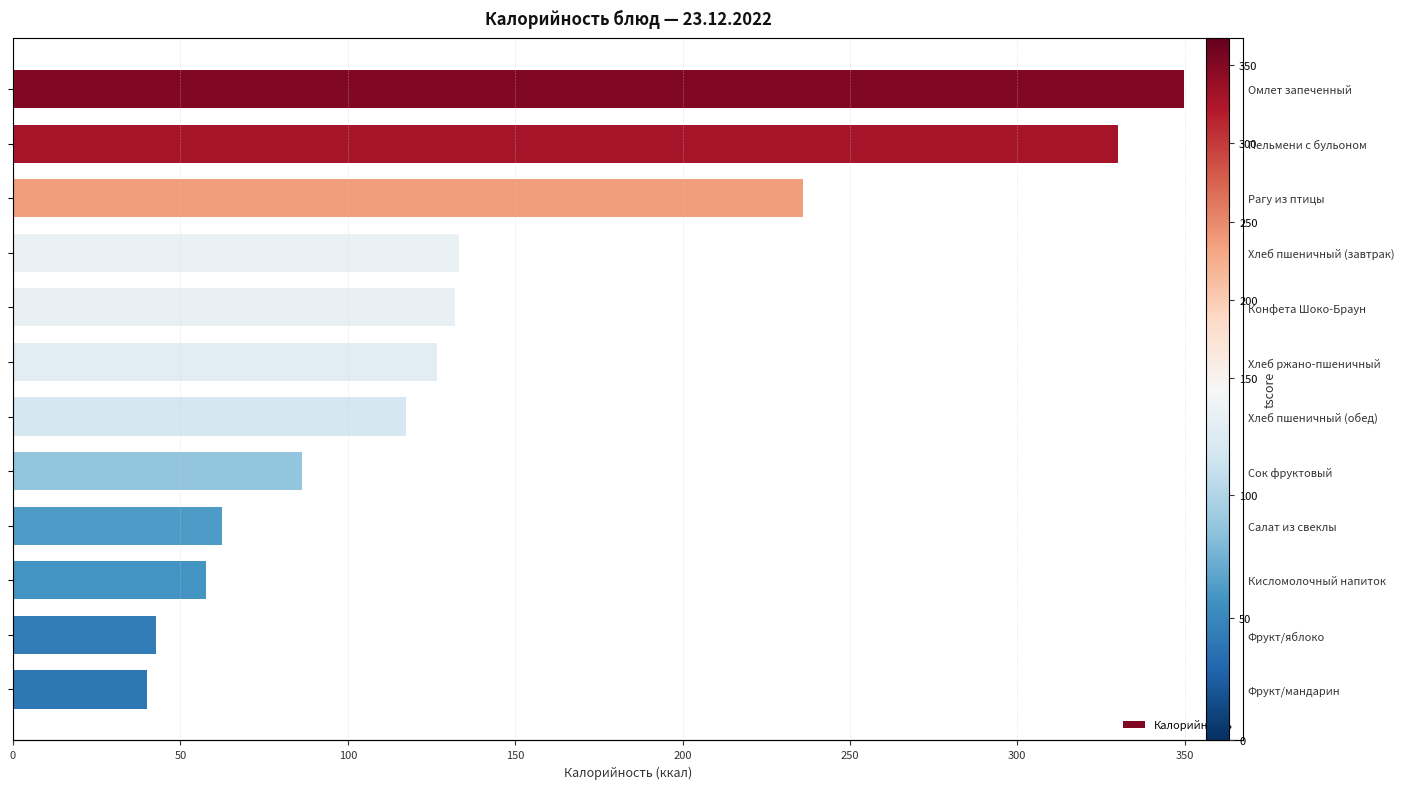

Reading left to right, extract all data points from this chart.

349.9	330.0	236.0	133.2	132.0	126.7	117.5	86.4	62.4	57.5	42.7	40.0